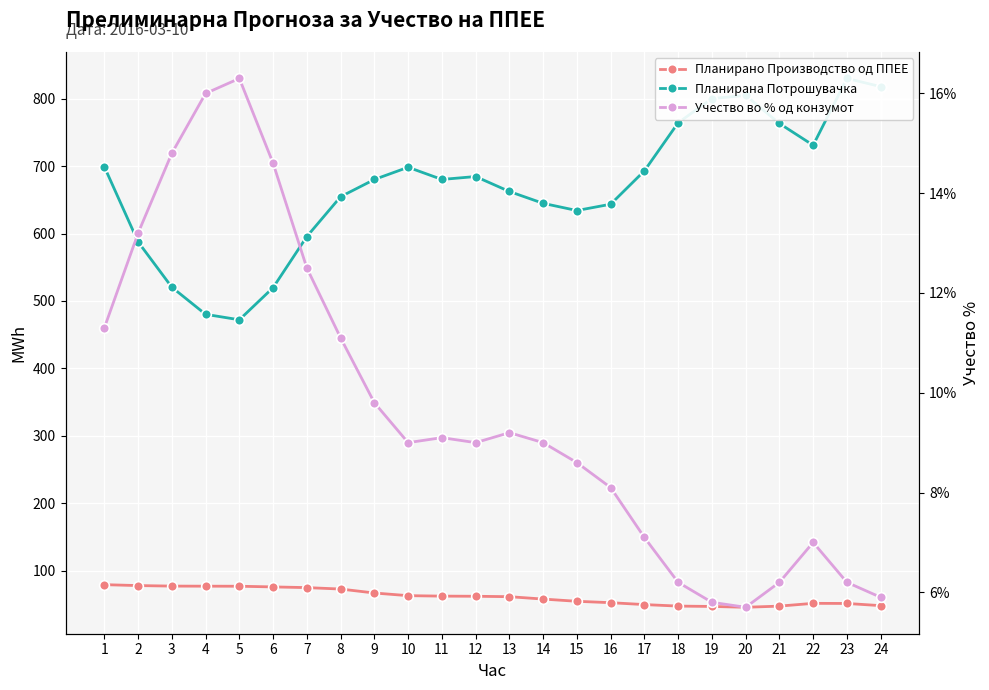

What is the maximum value for Планирана Потрошувачка?

830.0